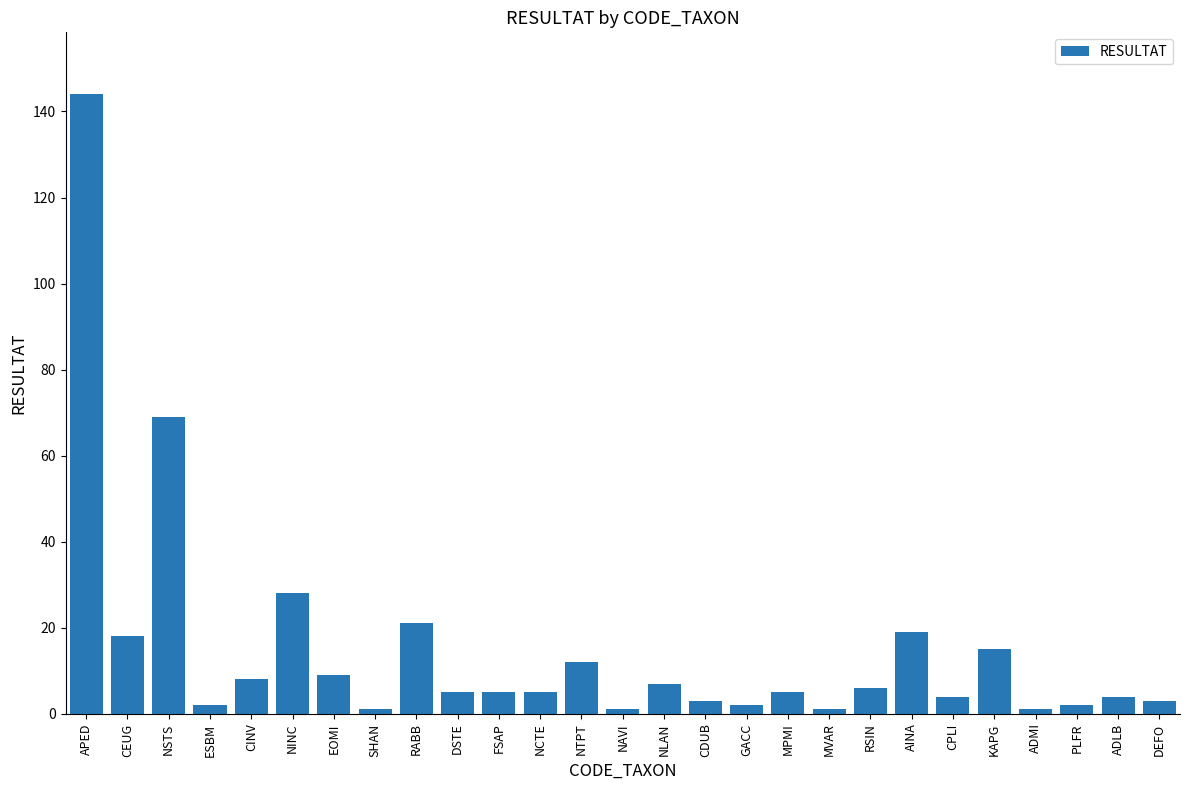

What is the ratio of the value at ESBM to the value at ADMI?

2.0